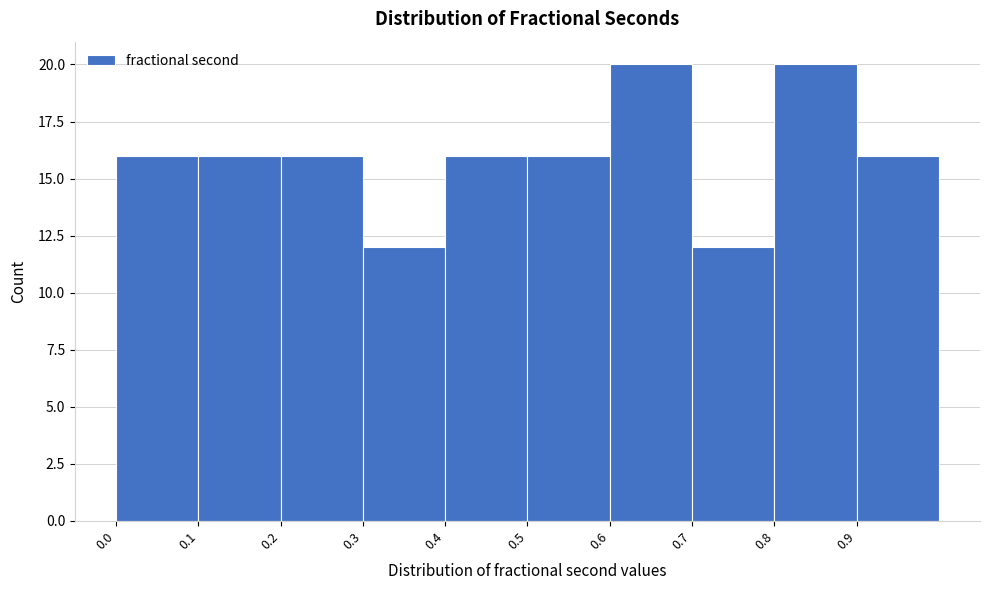

What is the height of the bar covering 0.9 to 1.0 on the x-axis? The values are not printed on the chart, so give them approximately, as read against the axis.

16